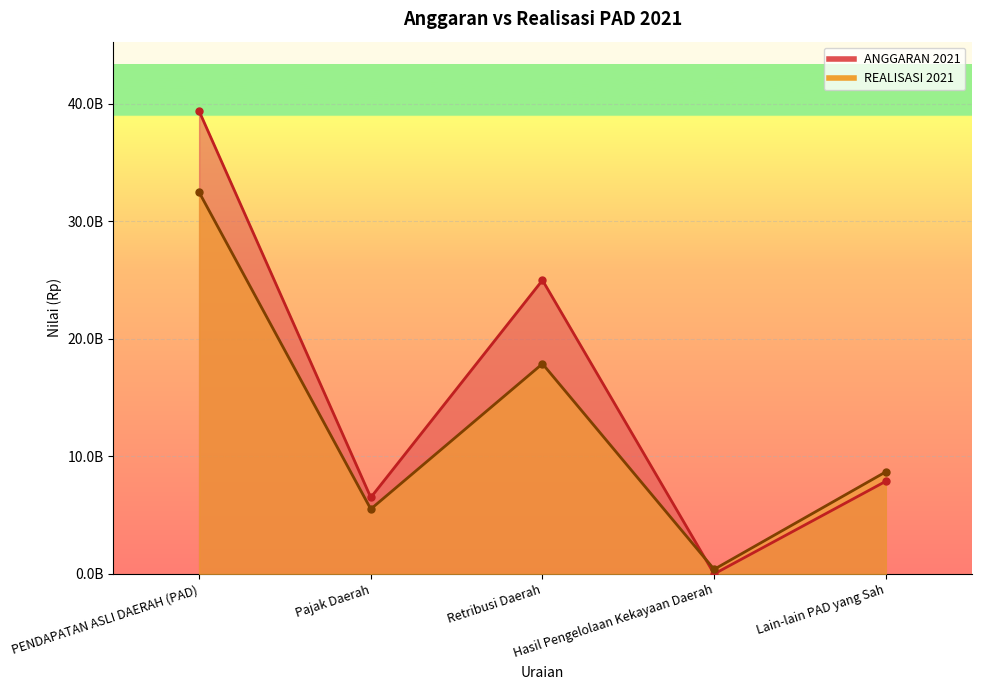

Which series ends up on top after the final intersection of REALISASI 2021 and ANGGARAN 2021?

REALISASI 2021